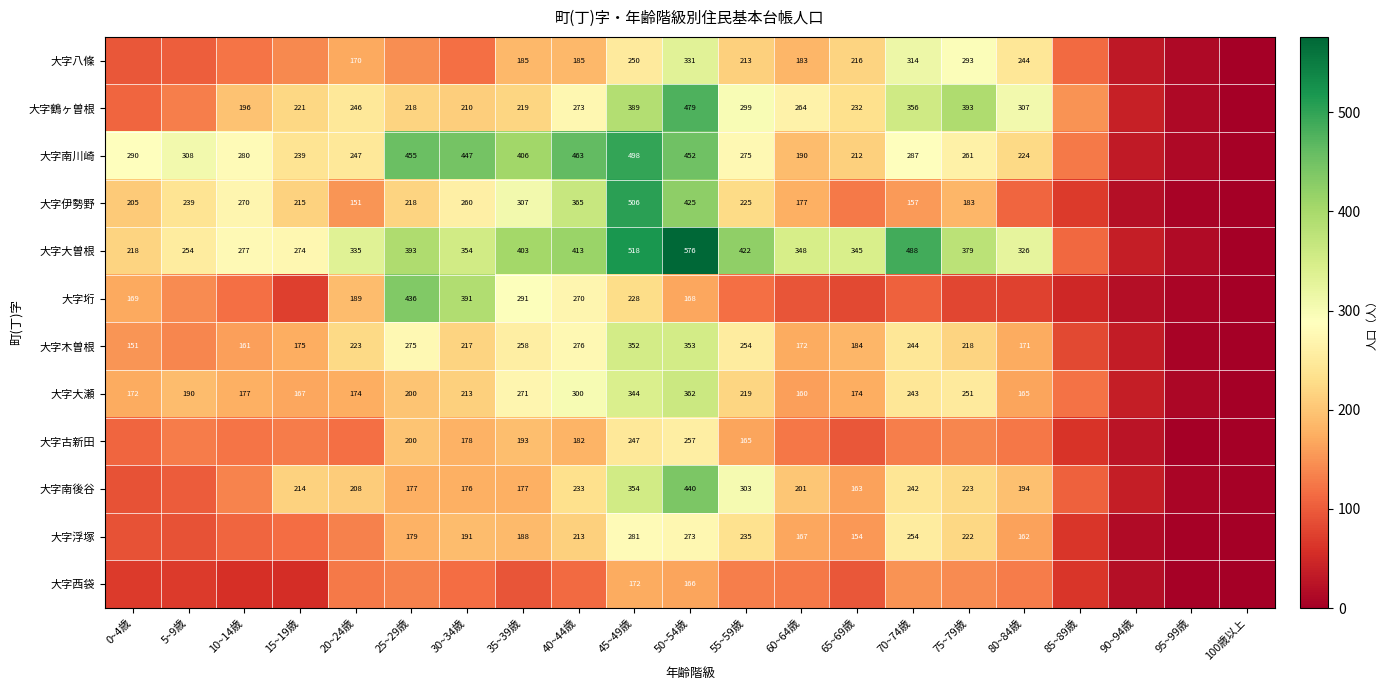

How many series are shown in this chart?

12